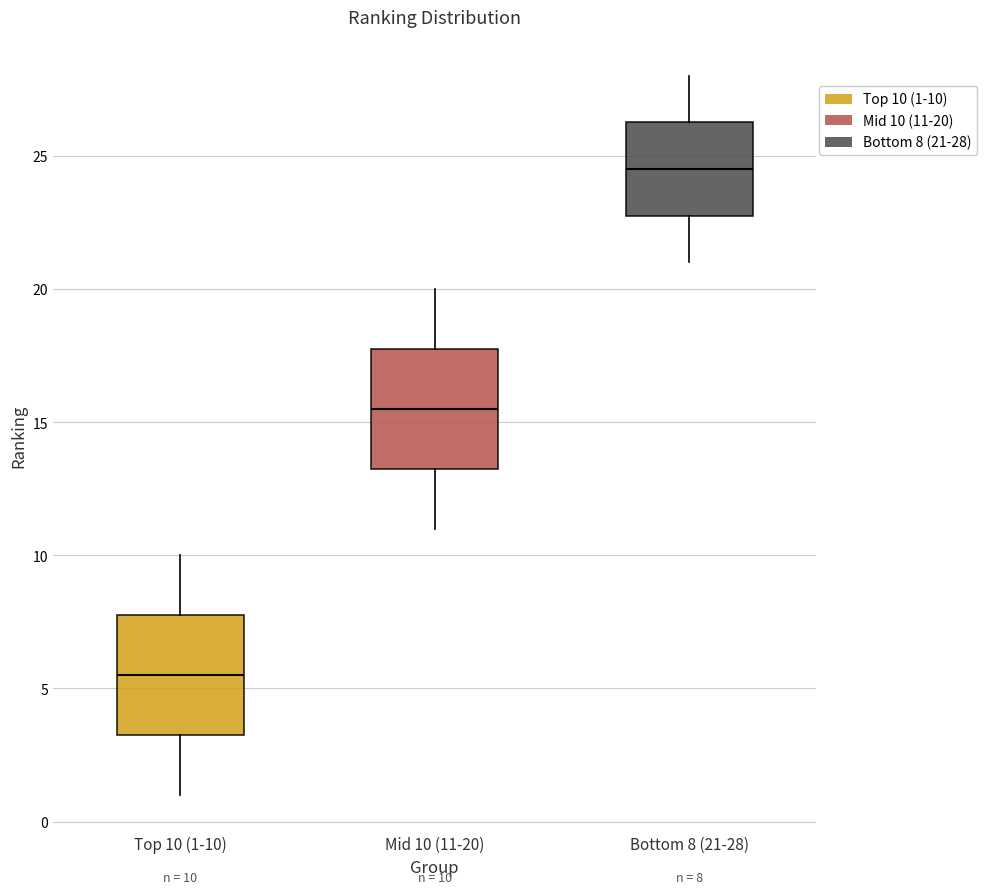

Which box has the highest median line?

Bottom 8 (21-28)